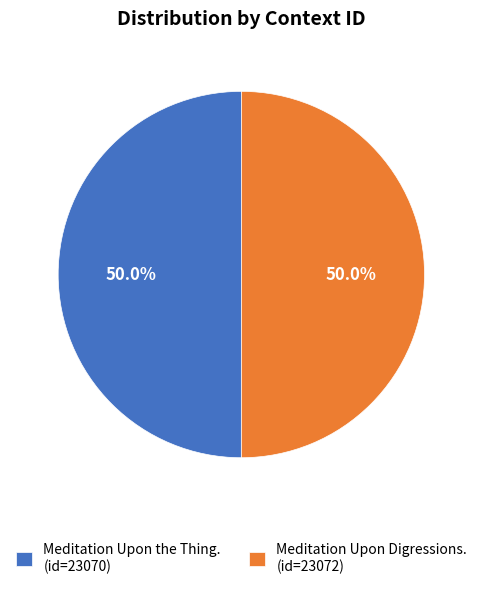

What is the total percentage of Meditation Upon the Thing. (id=23070) and Meditation Upon Digressions. (id=23072)?

100.0%